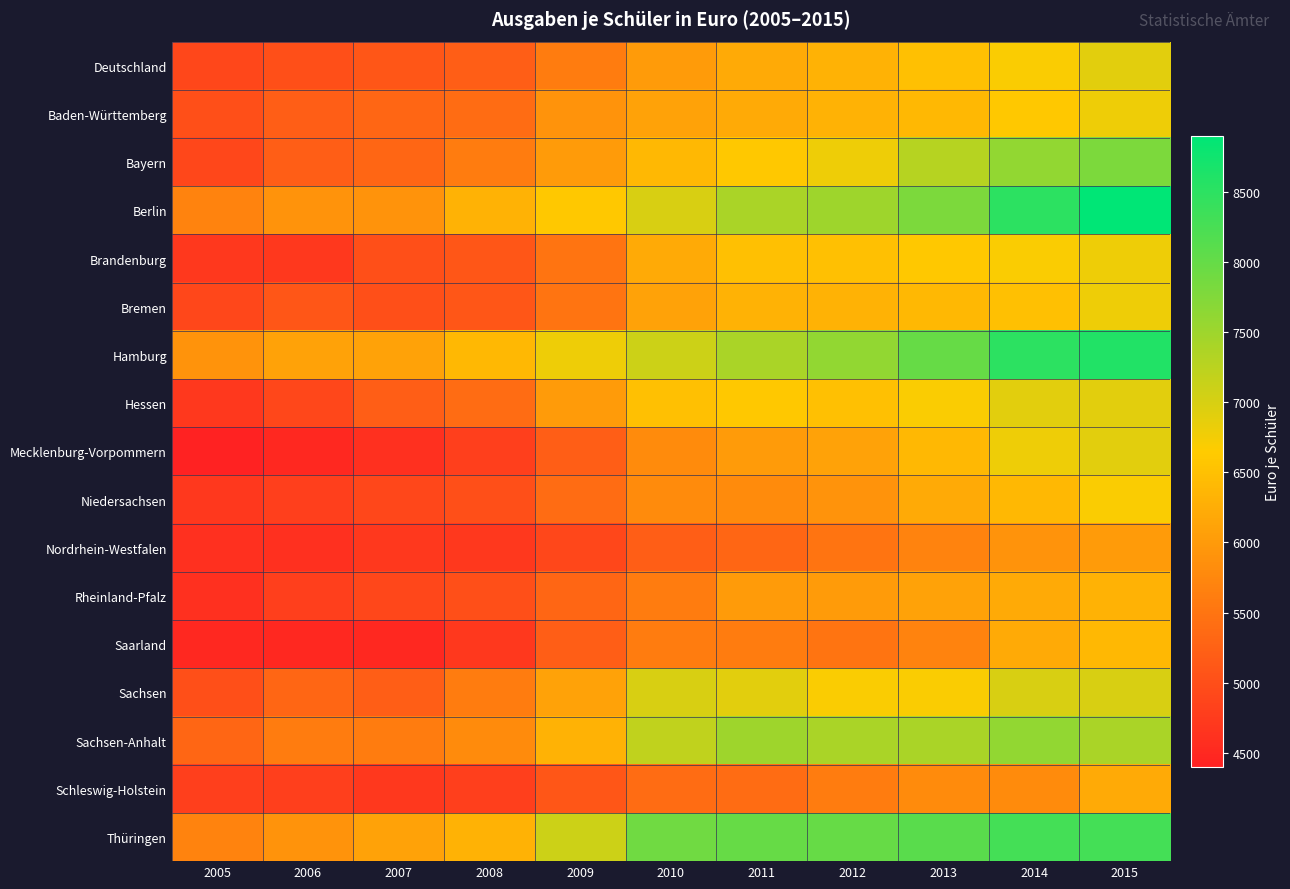

Reading left to right, transcribe all the data shown in this chart.

Deutschland: 2005=4900	2006=5000	2007=5100	2008=5200	2009=5600	2010=6000	2011=6200	2012=6300	2013=6500	2014=6700	2015=6900
Baden-Württemberg: 2005=5000	2006=5200	2007=5300	2008=5400	2009=5900	2010=6100	2011=6200	2012=6300	2013=6400	2014=6600	2015=6800
Bayern: 2005=4900	2006=5200	2007=5300	2008=5600	2009=6000	2010=6400	2011=6600	2012=6800	2013=7300	2014=7600	2015=7800
Berlin: 2005=5700	2006=5900	2007=5900	2008=6300	2009=6600	2010=7000	2011=7400	2012=7500	2013=7800	2014=8500	2015=8900
Brandenburg: 2005=4700	2006=4700	2007=5000	2008=5100	2009=5500	2010=6200	2011=6500	2012=6500	2013=6600	2014=6700	2015=6800
Bremen: 2005=4900	2006=5100	2007=5000	2008=5100	2009=5500	2010=6100	2011=6300	2012=6300	2013=6400	2014=6500	2015=6800
Hamburg: 2005=5900	2006=6100	2007=6100	2008=6400	2009=6800	2010=7100	2011=7400	2012=7600	2013=8000	2014=8500	2015=8600
Hessen: 2005=4700	2006=4900	2007=5200	2008=5400	2009=6000	2010=6500	2011=6600	2012=6500	2013=6700	2014=6900	2015=6900
Mecklenburg-Vorpommern: 2005=4400	2006=4500	2007=4600	2008=4800	2009=5200	2010=5800	2011=6000	2012=6100	2013=6400	2014=6800	2015=6900
Niedersachsen: 2005=4700	2006=4800	2007=4900	2008=5000	2009=5400	2010=5800	2011=5800	2012=5900	2013=6200	2014=6400	2015=6700
Nordrhein-Westfalen: 2005=4600	2006=4600	2007=4700	2008=4700	2009=4900	2010=5200	2011=5300	2012=5500	2013=5700	2014=5900	2015=6000
Rheinland-Pfalz: 2005=4600	2006=4800	2007=4900	2008=5000	2009=5300	2010=5600	2011=6000	2012=6000	2013=6100	2014=6200	2015=6300
Saarland: 2005=4500	2006=4500	2007=4500	2008=4700	2009=5200	2010=5600	2011=5600	2012=5500	2013=5700	2014=6200	2015=6400
Sachsen: 2005=5000	2006=5300	2007=5200	2008=5600	2009=6100	2010=7000	2011=6900	2012=6700	2013=6700	2014=7000	2015=7000
Sachsen-Anhalt: 2005=5300	2006=5600	2007=5600	2008=5800	2009=6300	2010=7200	2011=7500	2012=7400	2013=7400	2014=7600	2015=7400
Schleswig-Holstein: 2005=4800	2006=4800	2007=4700	2008=4800	2009=5100	2010=5400	2011=5400	2012=5600	2013=5800	2014=5800	2015=6200
Thüringen: 2005=5700	2006=5900	2007=6100	2008=6300	2009=7100	2010=7900	2011=8000	2012=8000	2013=8100	2014=8300	2015=8300